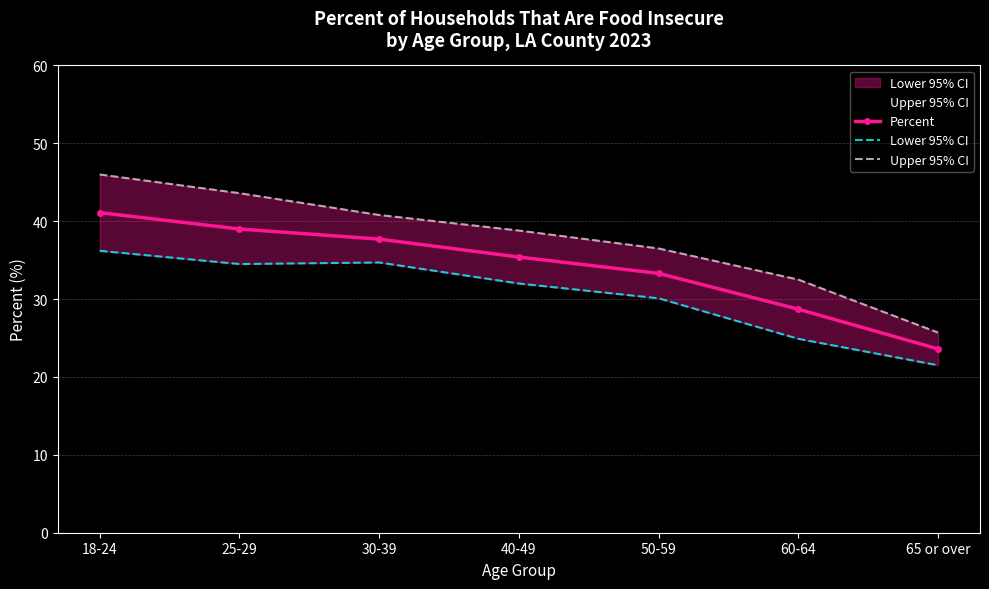

True or false: Upper 95% CI and Percent intersect in this chart.

False